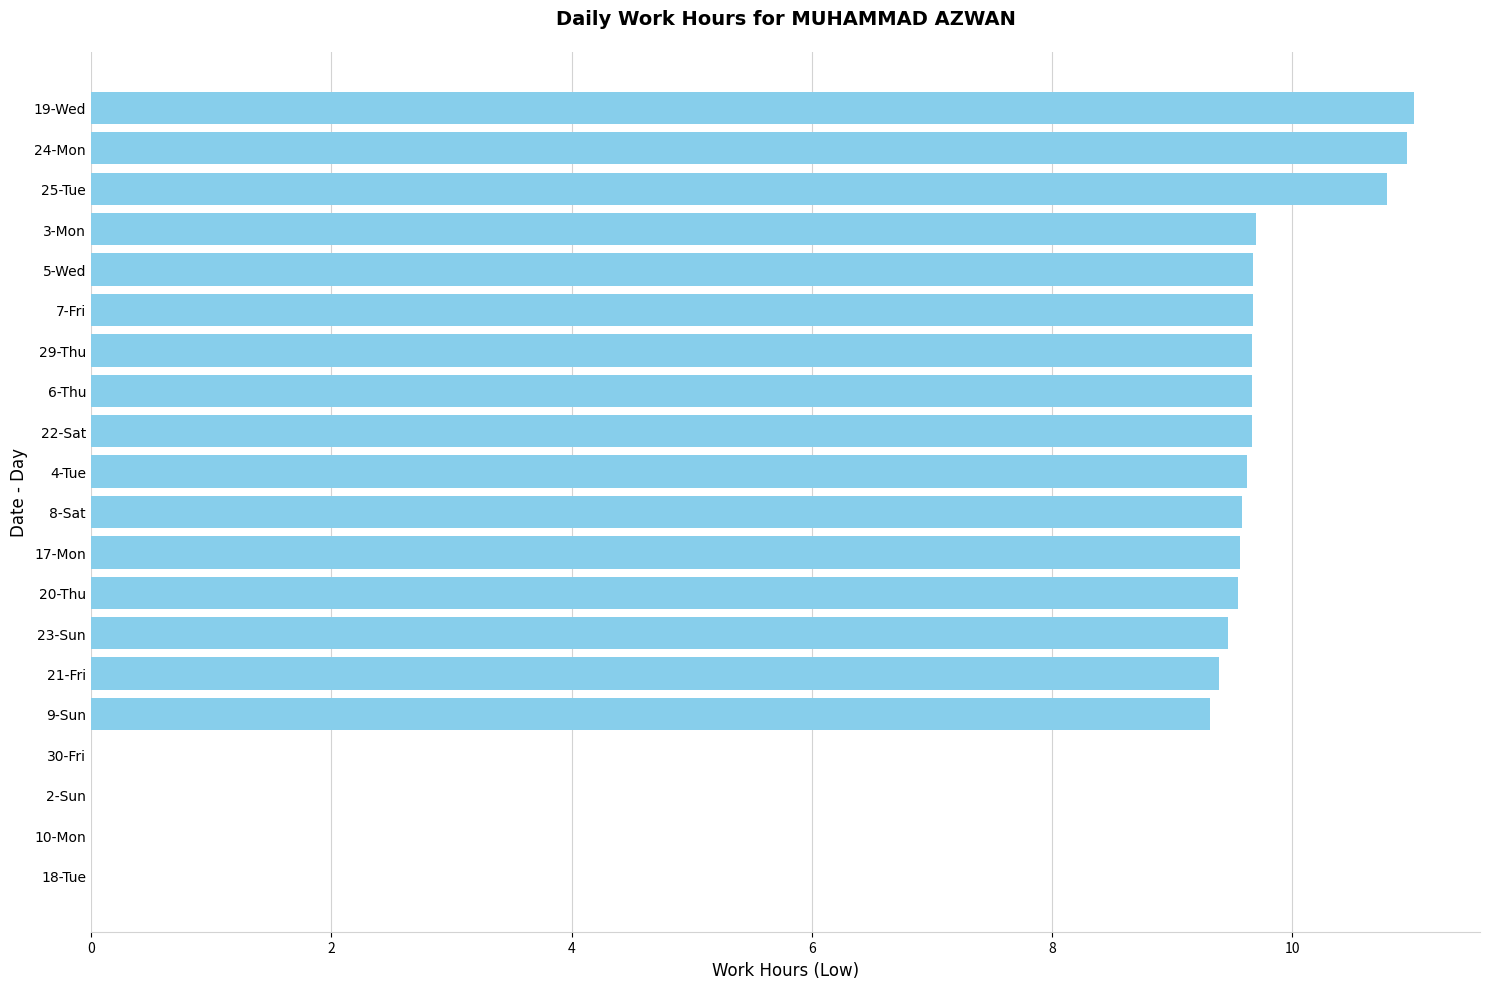

What is the greatest value displayed?

11.0